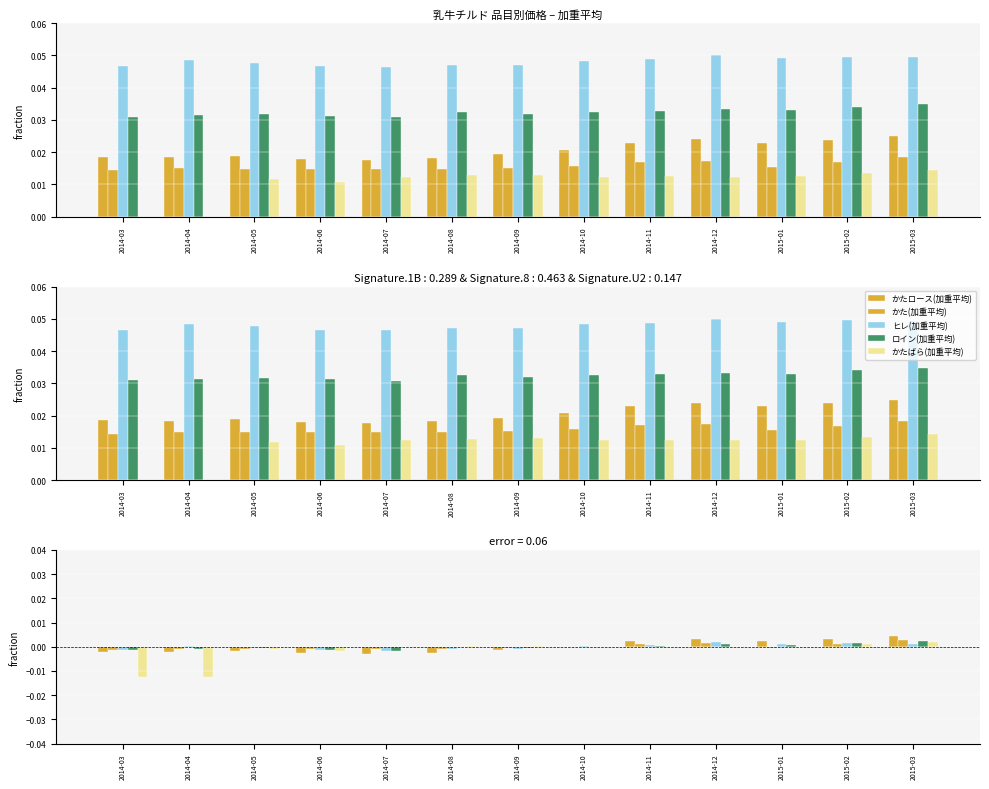

How many series are shown in this chart?

5